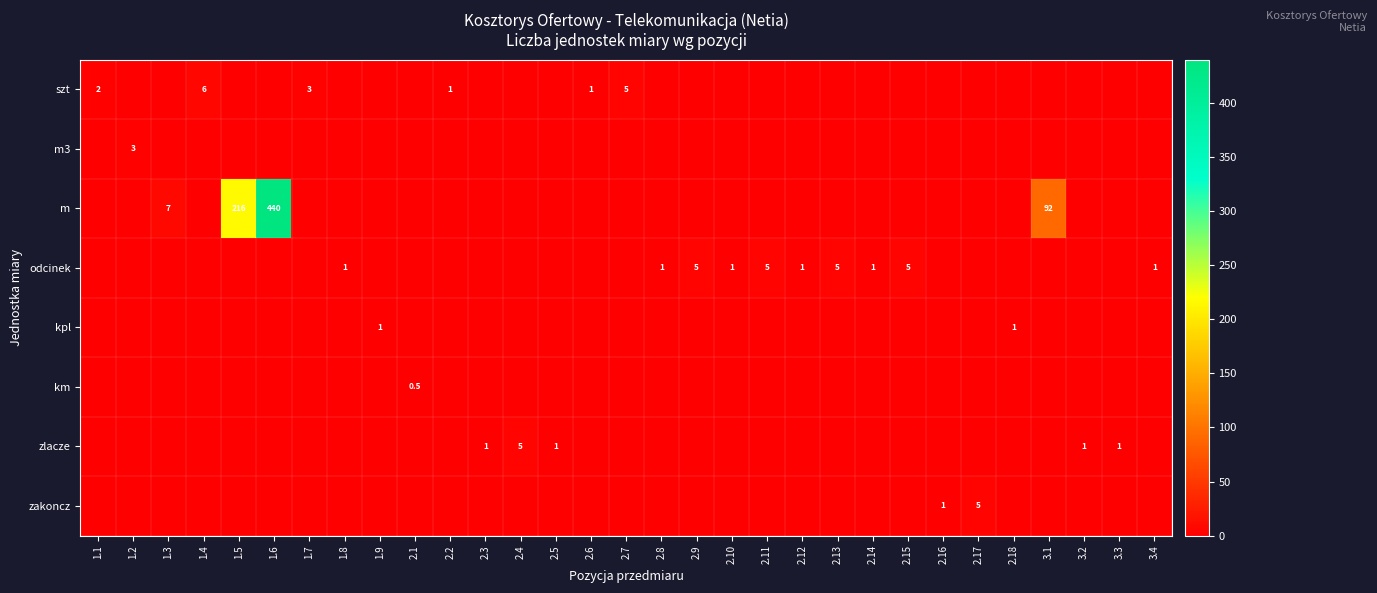

Is it true that zlacze equals 0.5 at 2.3?

False